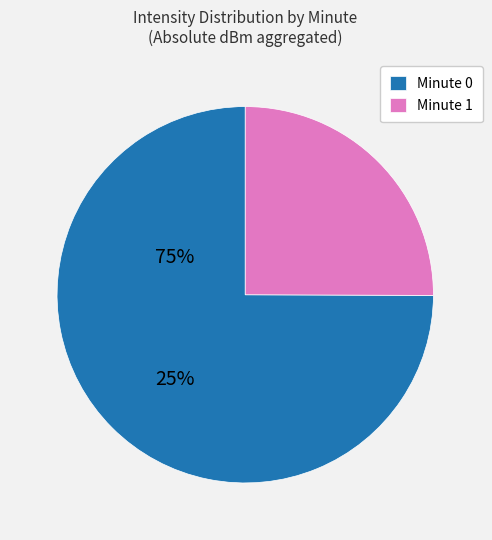

Is there a majority slice in this chart?

Yes